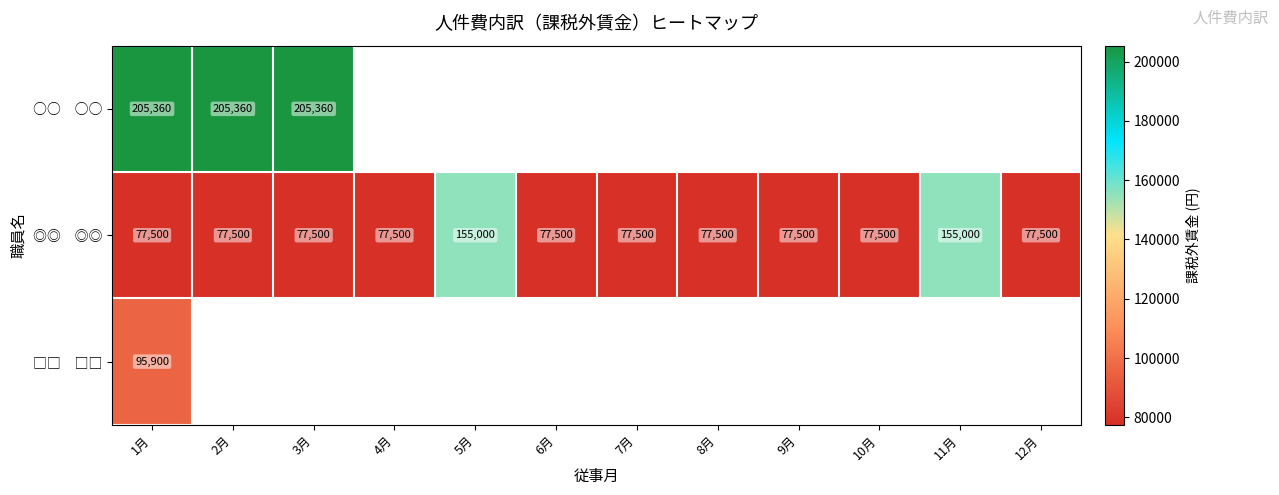

Count the number of data series in this chart.

3